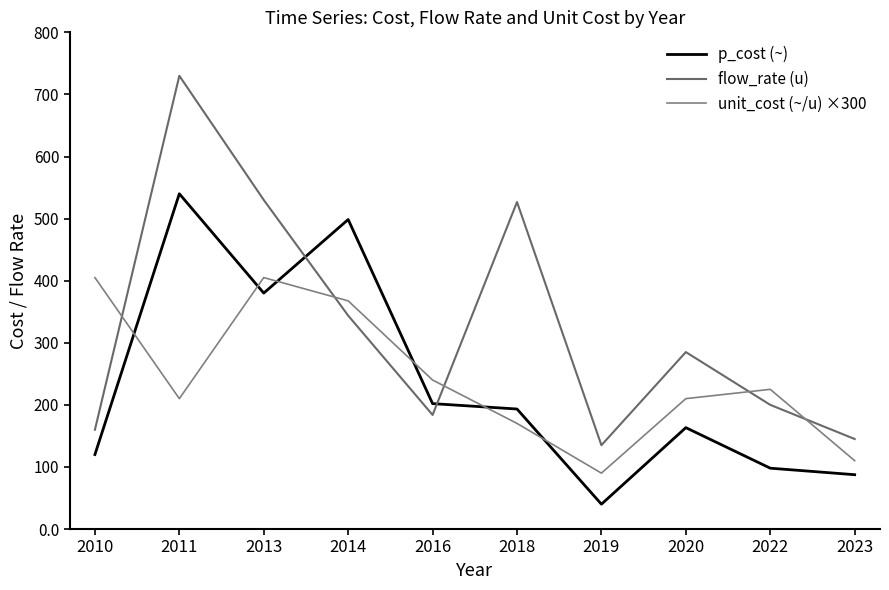

The unit_cost (~/u) ×300 series shows 405.0 at 2013. True or false?

True